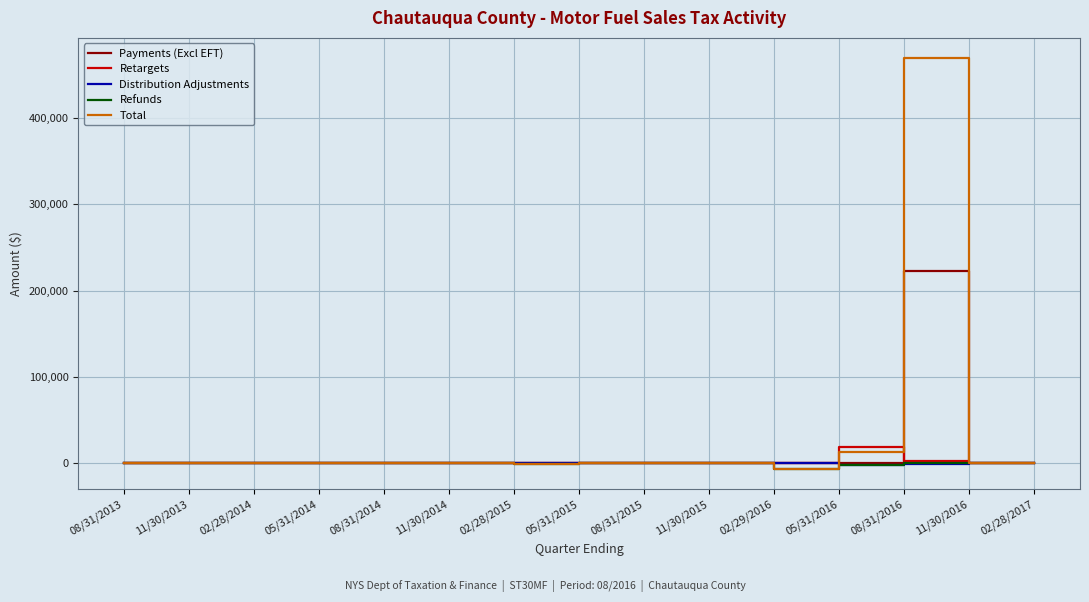

How many lines are shown in the chart?

5